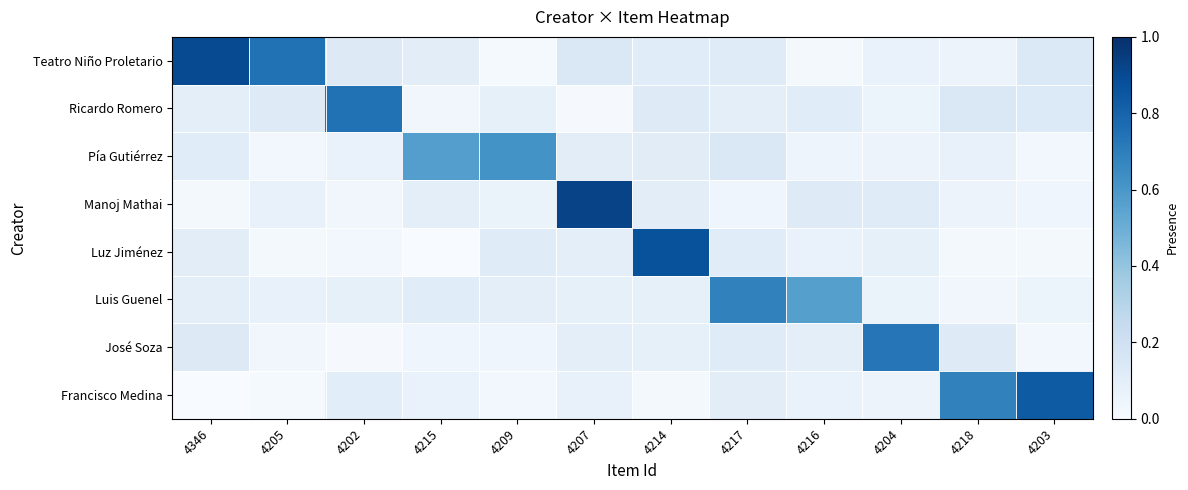

What is the total value across all series at 4202?

1.2